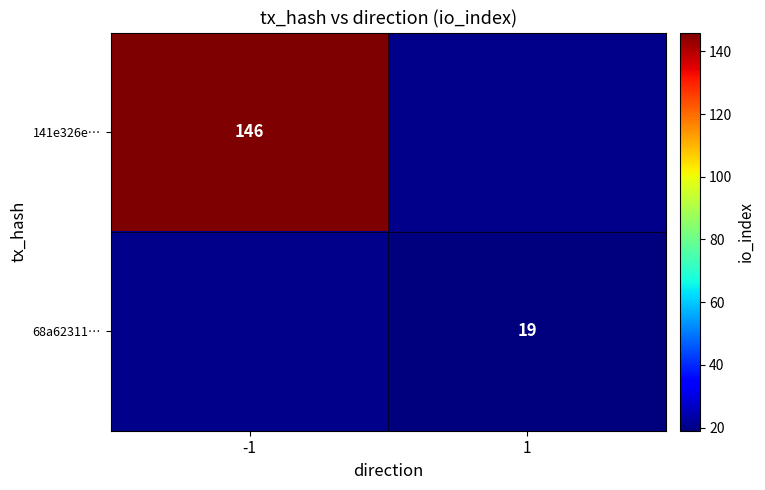

Is it true that 68a62311… equals 6 at 1?

False